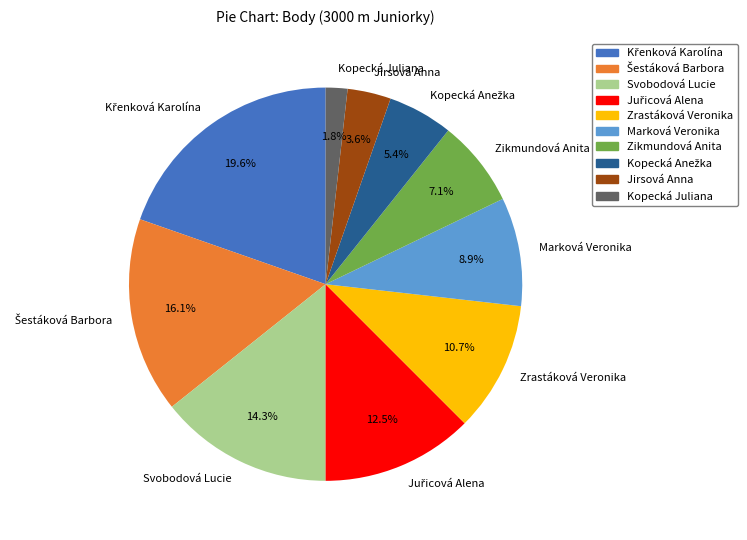

Which slice is the smallest?

Kopecká Juliana